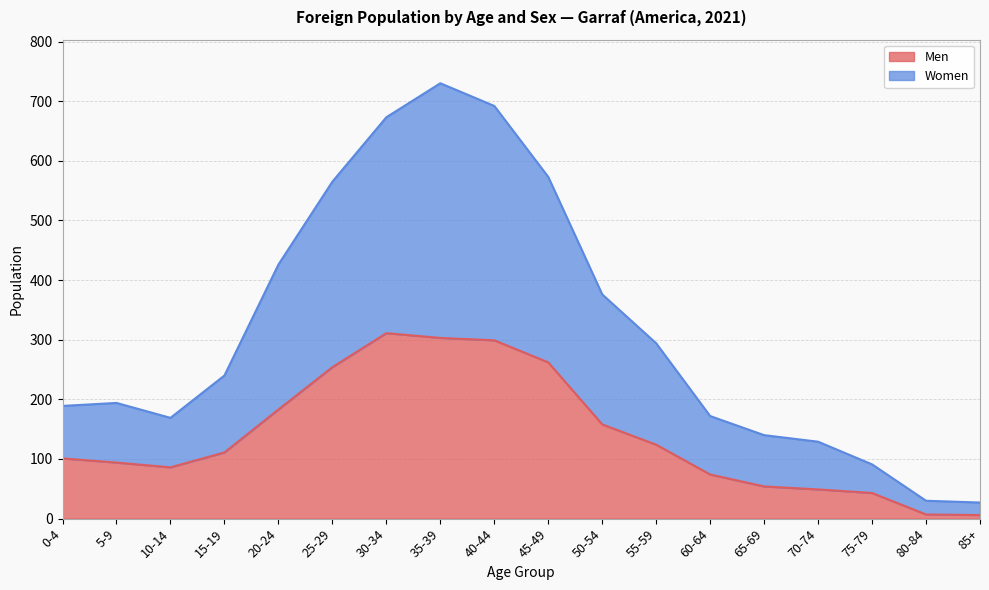

What is the average value of the Men series?

140